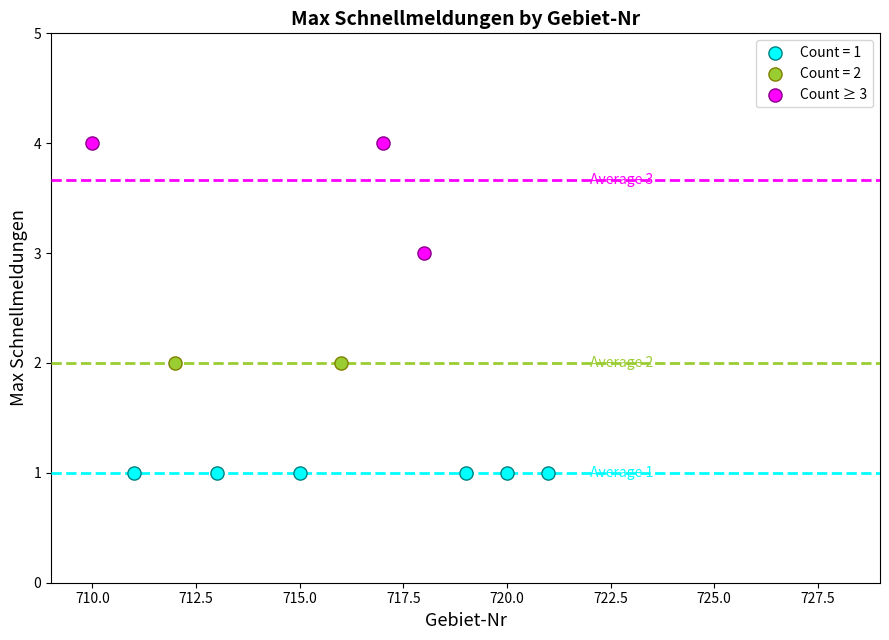

What are all the series names shown in the legend?

Count = 1, Count = 2, Count ≥ 3